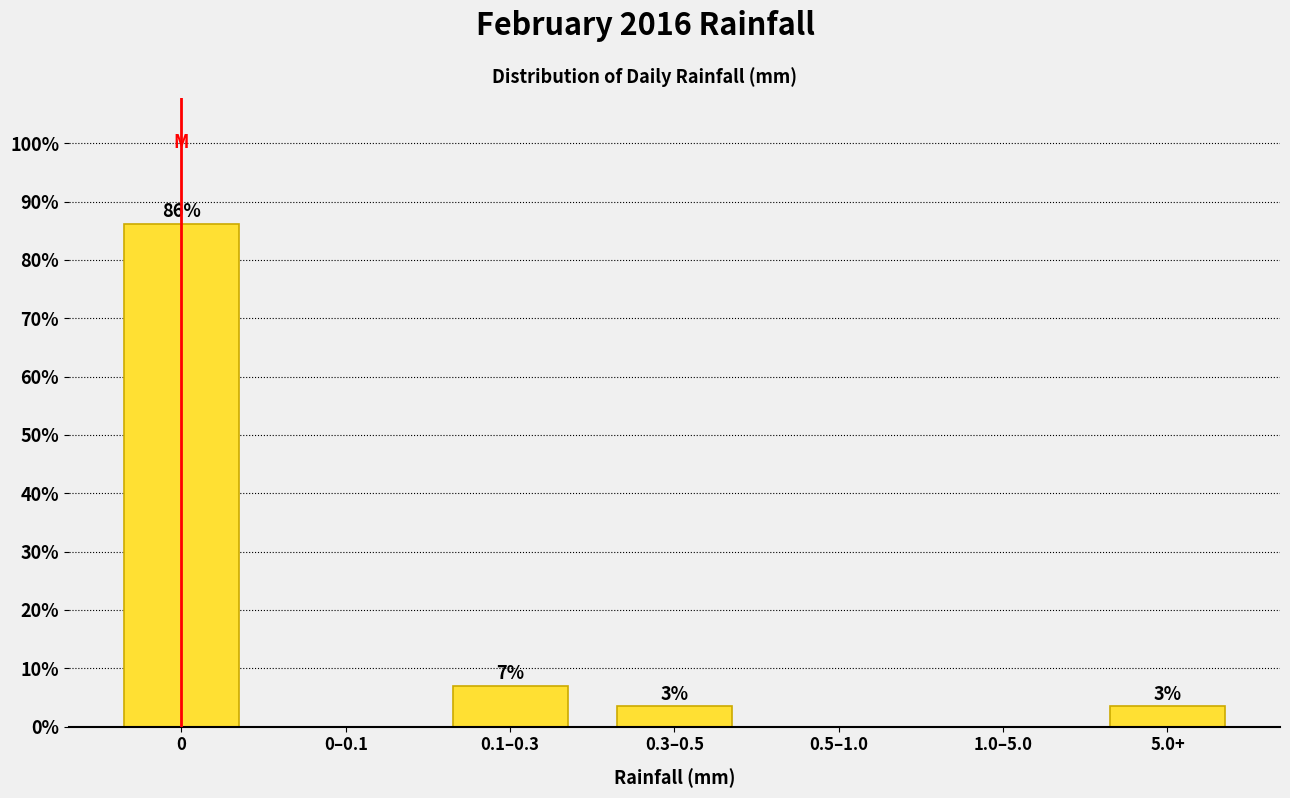

Are the bars horizontal?

No